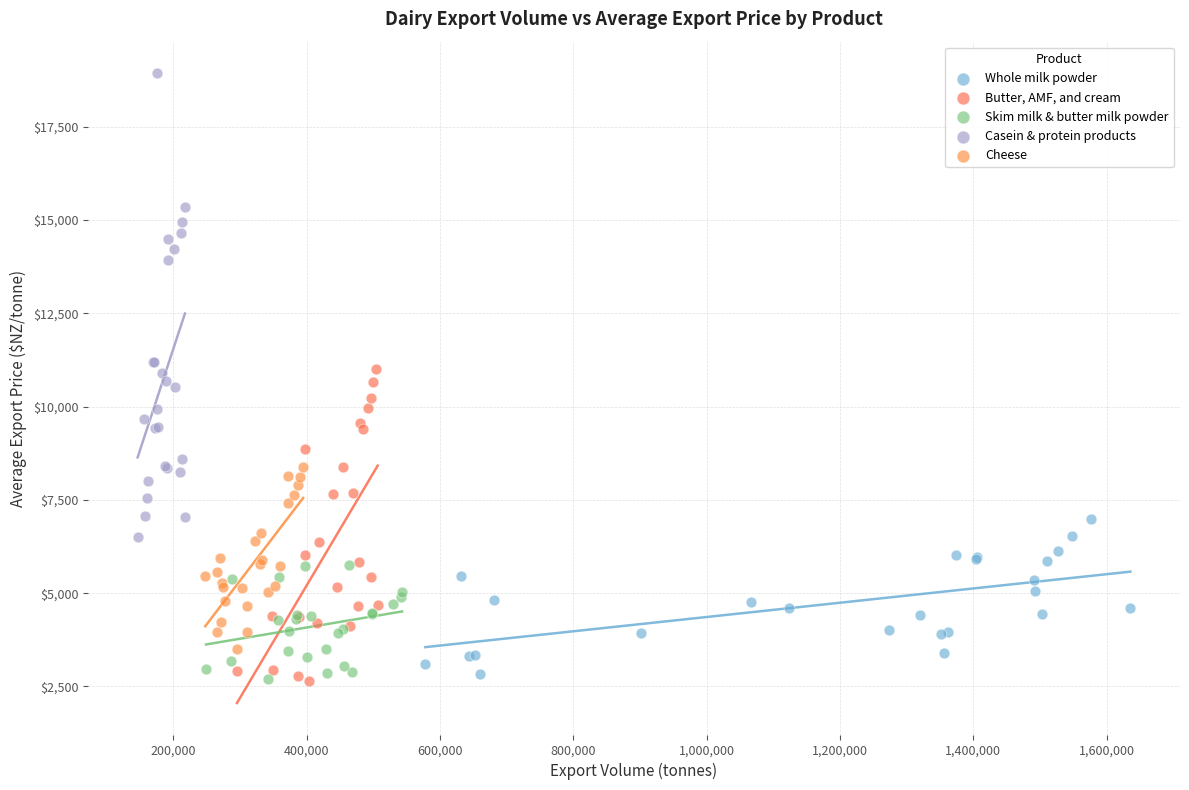

What are all the series names shown in the legend?

Whole milk powder, Butter, AMF, and cream, Skim milk & butter milk powder, Casein & protein products, Cheese